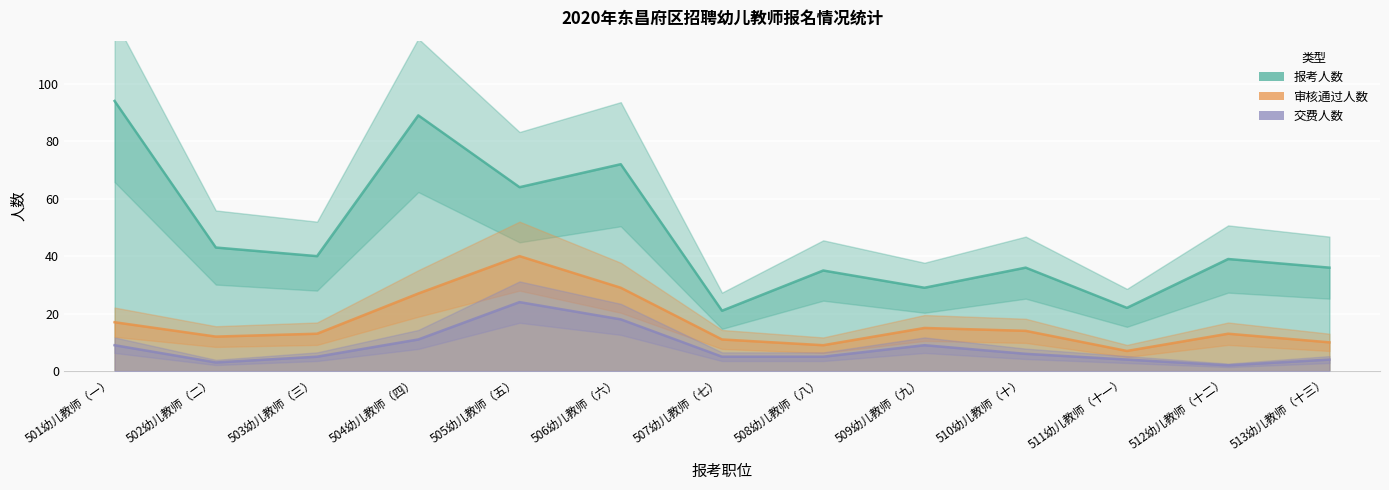

True or false: 审核通过人数 and 交费人数 intersect in this chart.

False